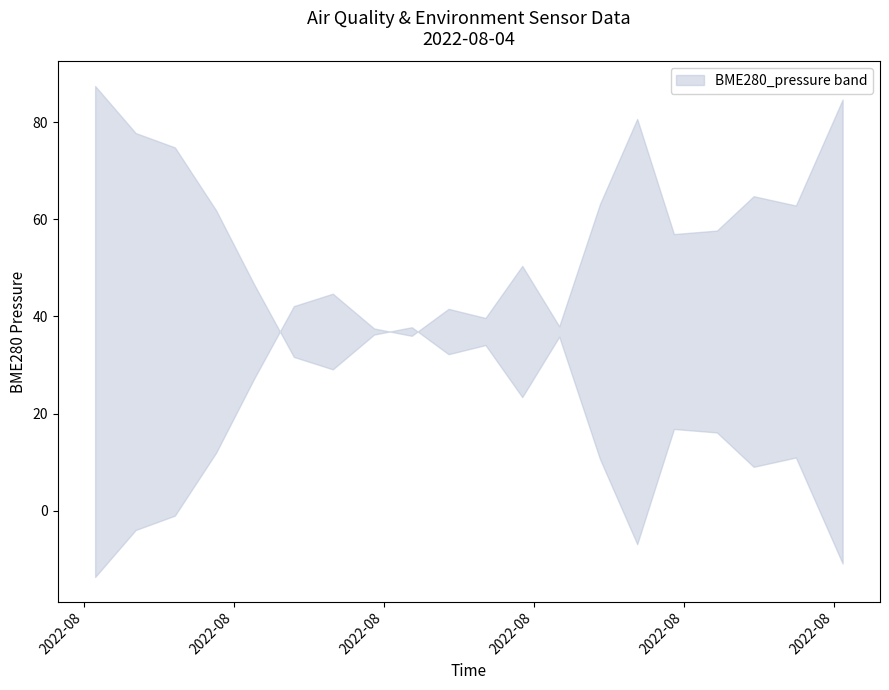

At which category is the sum across all series the highest?

2022/08/04 00:50:35